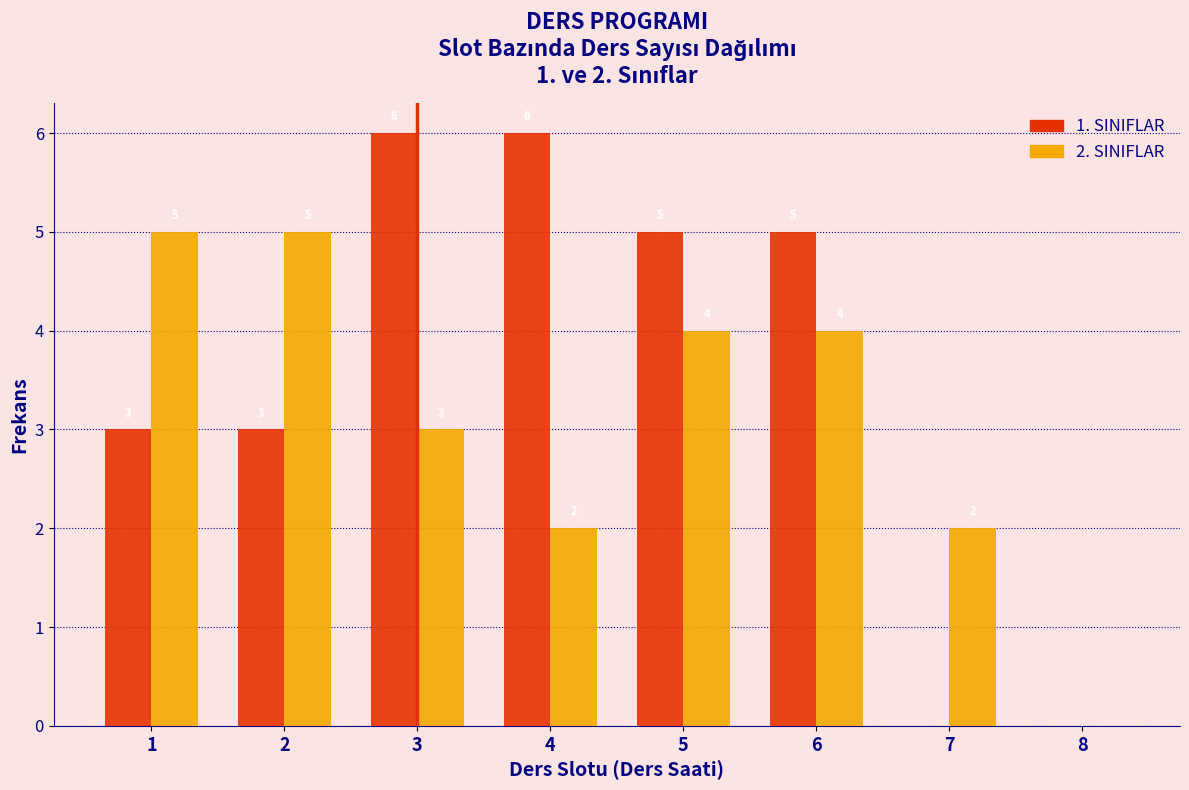

Reading left to right, list all the values displayed in this chart.

1. SINIFLAR: 1=3	2=3	3=6	4=6	5=5	6=5	7=0	8=0
2. SINIFLAR: 1=5	2=5	3=3	4=2	5=4	6=4	7=2	8=0